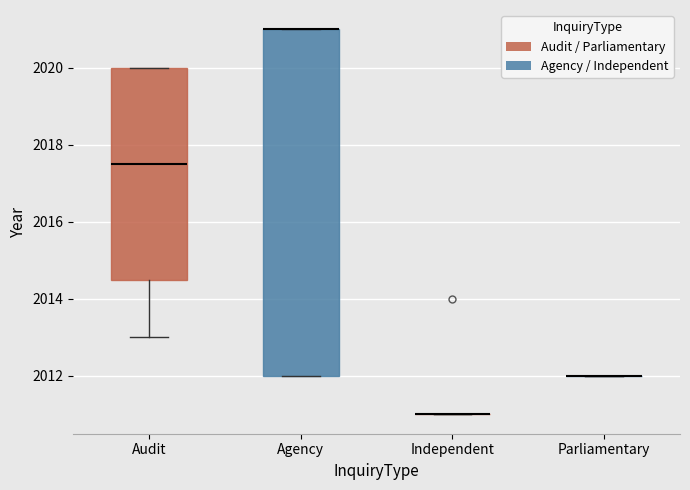

Reading left to right, read every box against the y-axis: the position of its median line, the range the box covers, and the ends of its whiskers. The values are not printed on the chart, so give them approximately, as read against the axis.

Audit: median 2017.6, box 2014.6 to 2020.0, whiskers 2013.0 to 2020.0
Agency: median 2021.0 (drawn on the box's upper edge), box 2012.0 to 2021.0, whiskers 2012.0 to 2021.0
Independent: box collapsed to a line at 2011.0, whiskers 2011.0 to 2011.0
Parliamentary: box collapsed to a line at 2012.0, whiskers 2012.0 to 2012.0